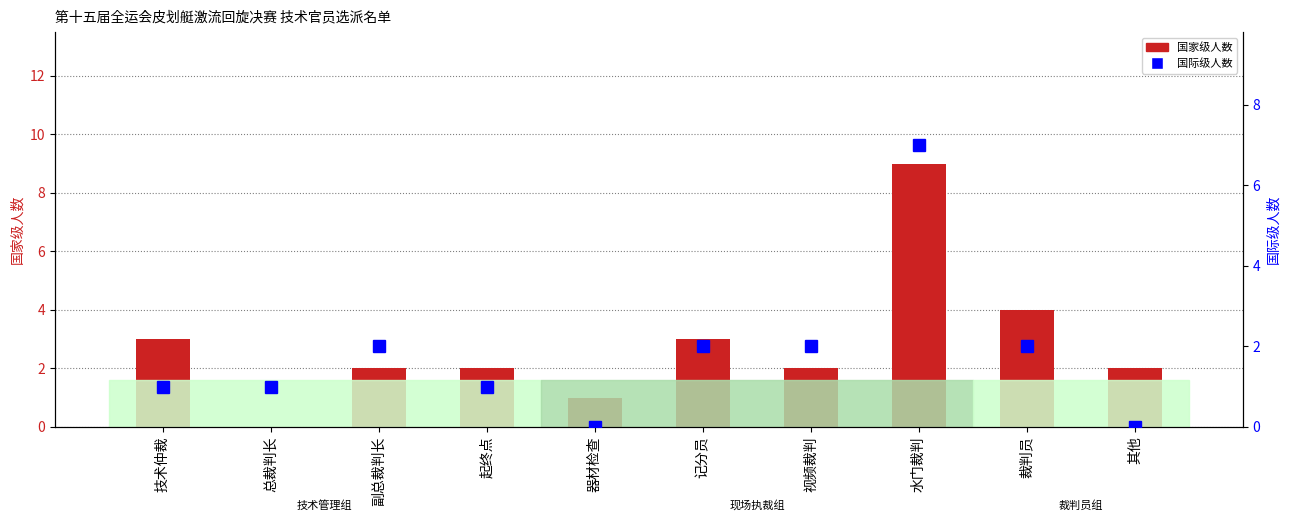

What is the maximum value for 国际级?

7